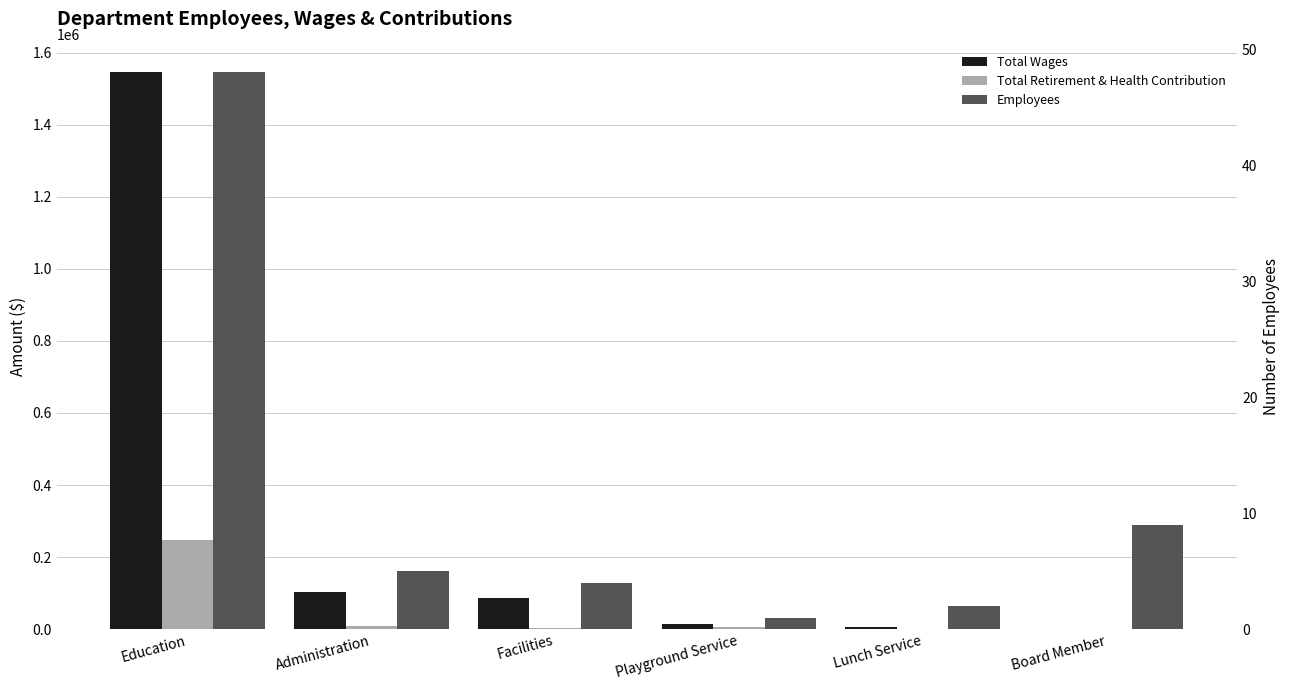

List the series in order of their peak value, highest first.

Total Wages, Total Retirement & Health Contribution, Employees